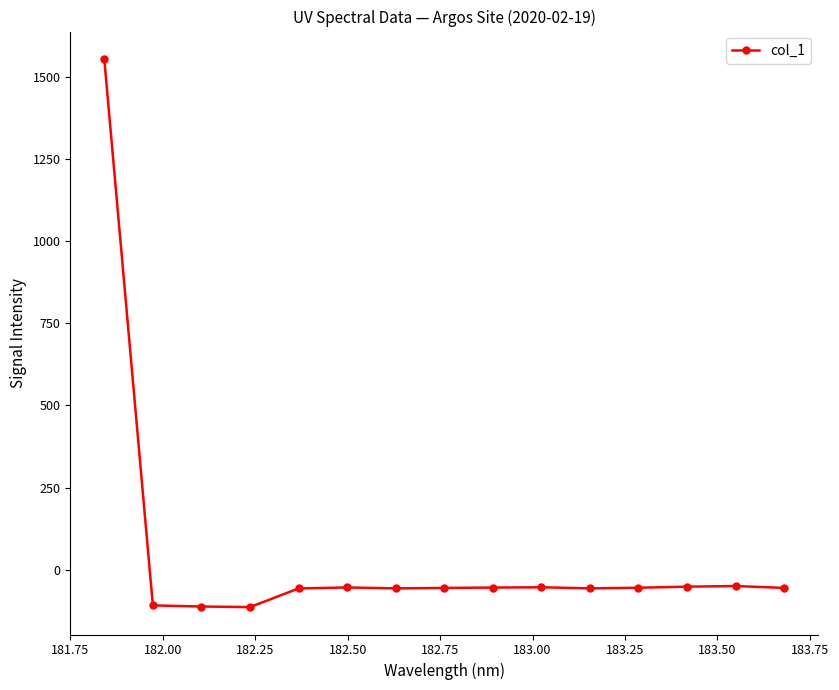

True or false: there are more than 0 points higher than both neighbors.

True